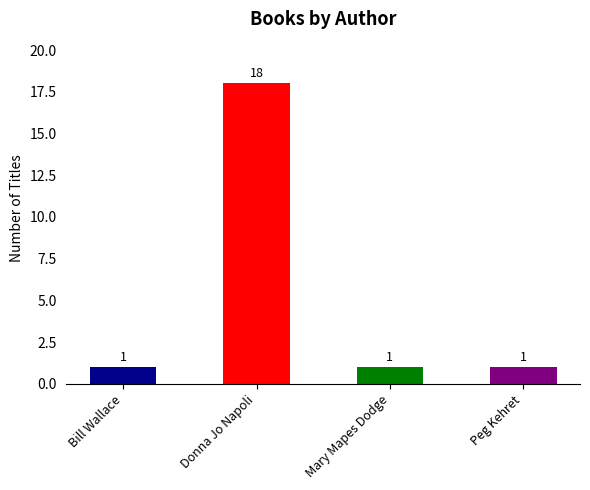

How many bars are there in total?

4